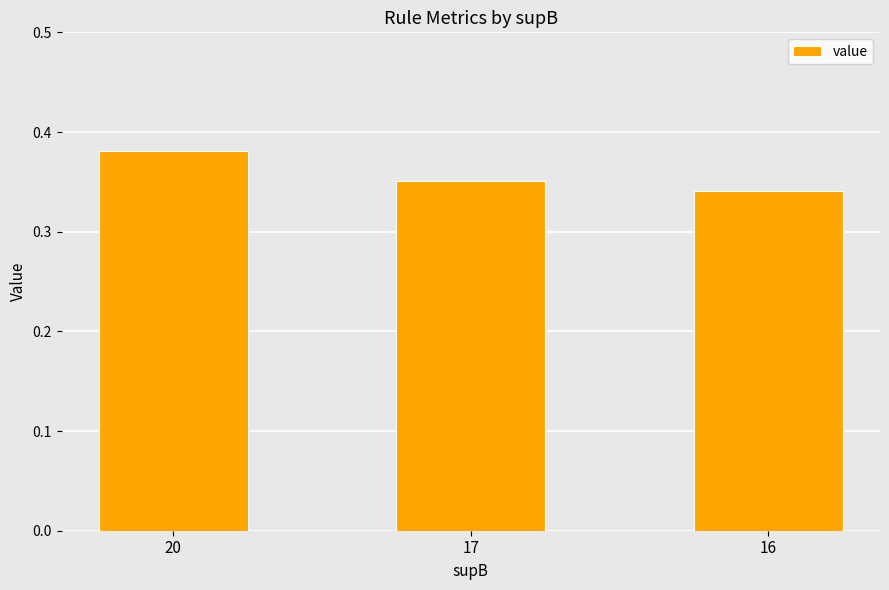

List the labels in order of value, largest first.

20, 17, 16